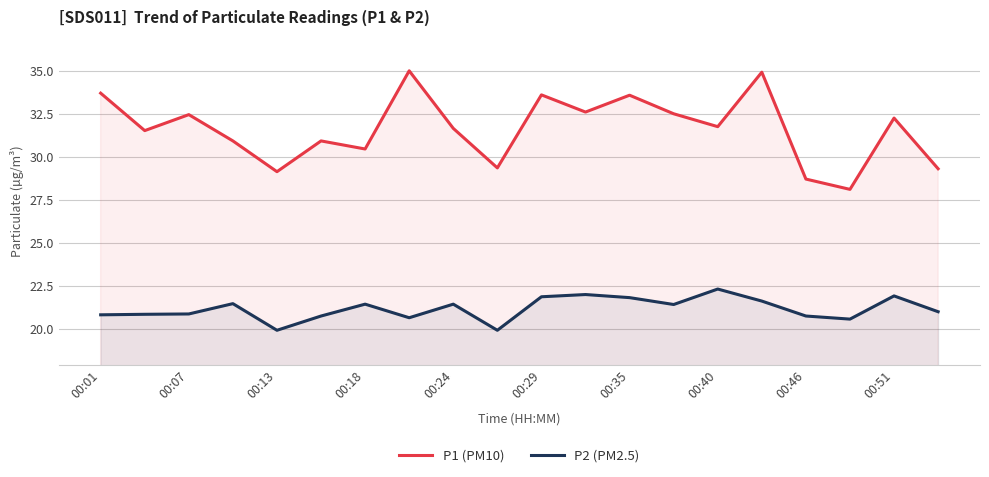

What is the value of the P1 (PM10) point at the 19th from the left?

32.2